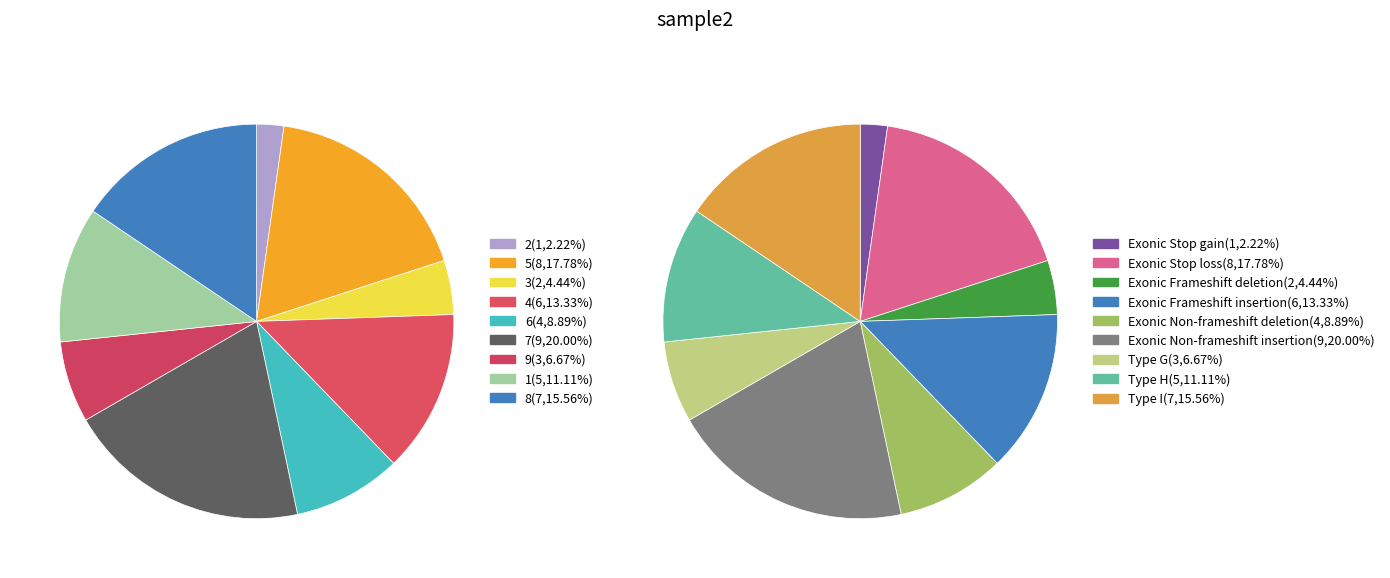

What is the ratio of the value at 6 to the value at 3?

2.0